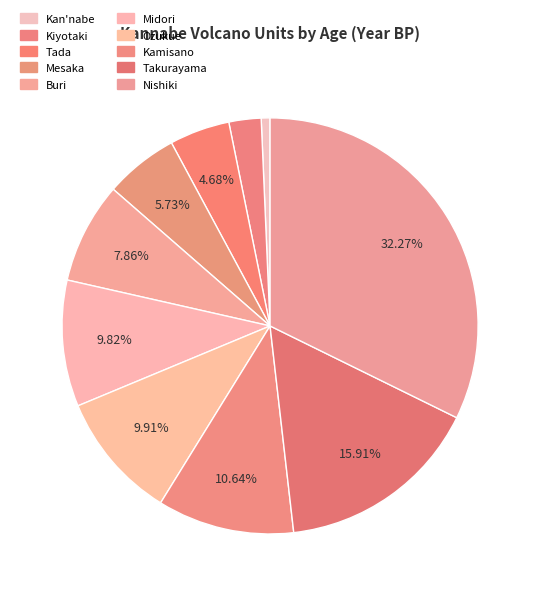

Is it true that Takurayama is 27% of the pie?

False